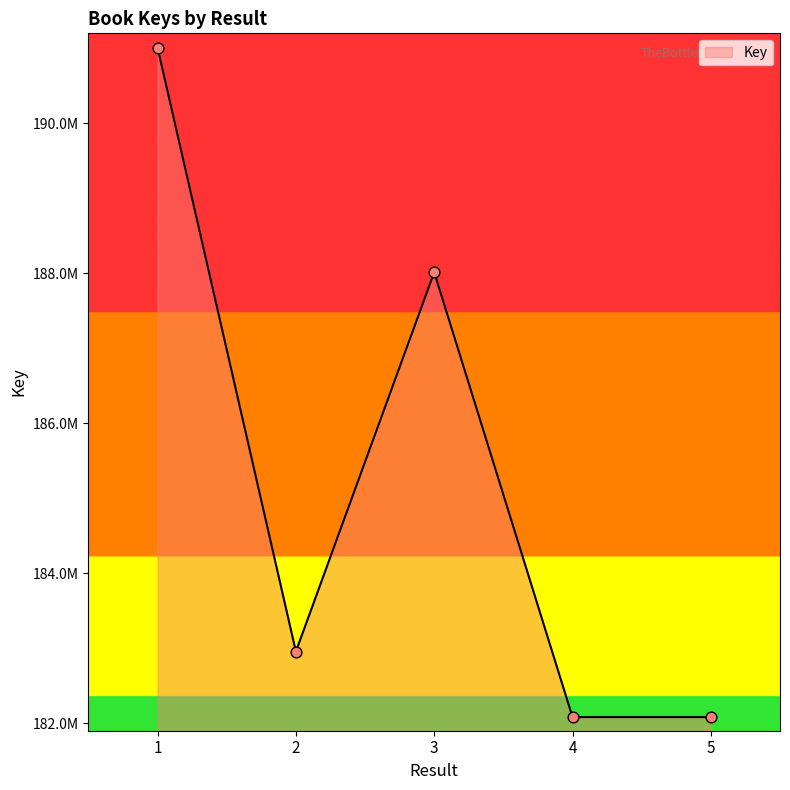

Between 4 and 1, which is larger?

1